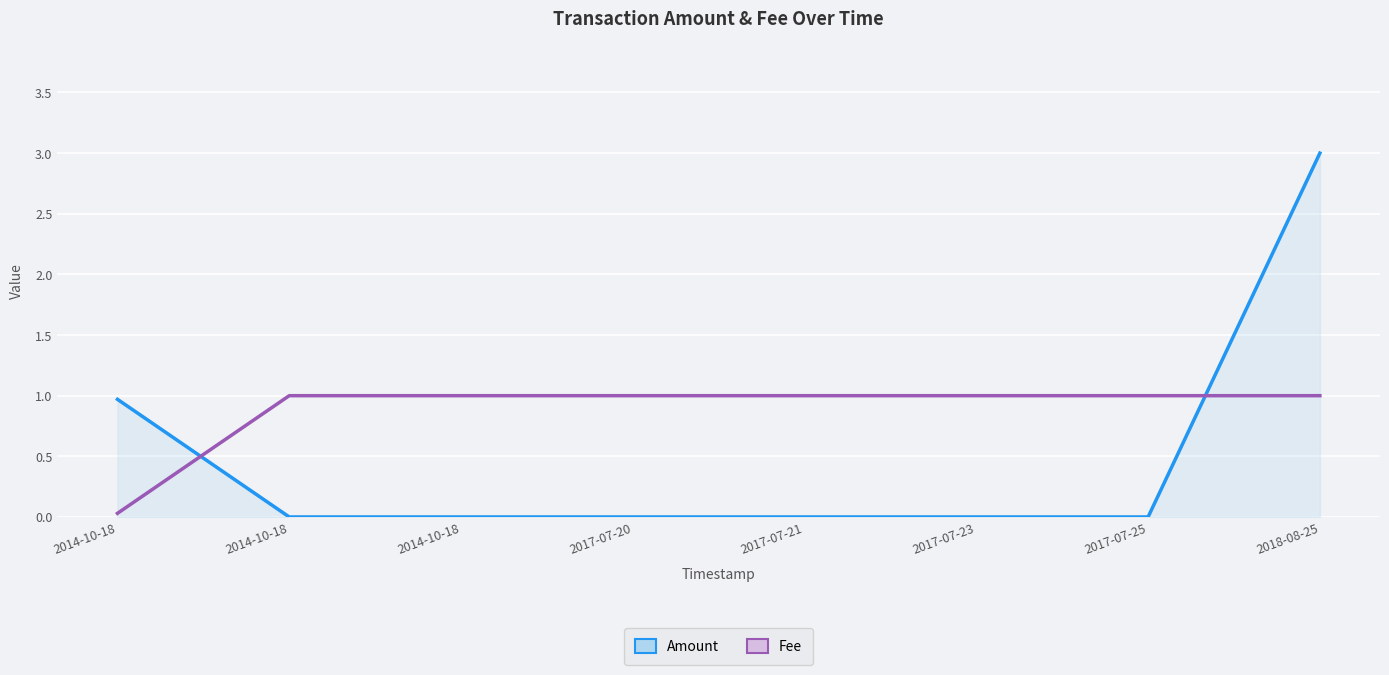

What is the label of the 7th point from the left?

2017-07-25